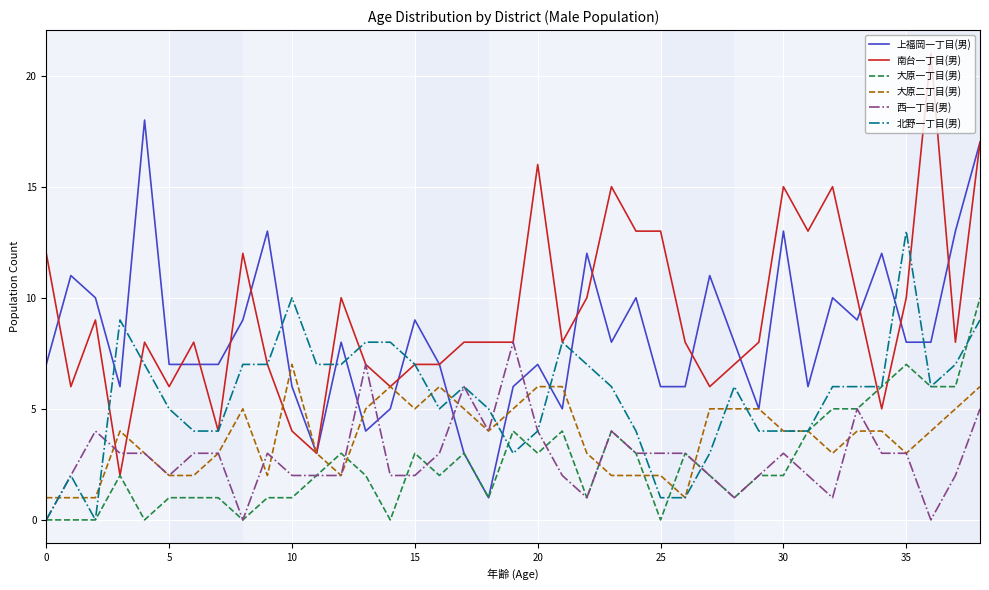

How many times do 西一丁目(男) and 上福岡一丁目(男) cross each other?

4